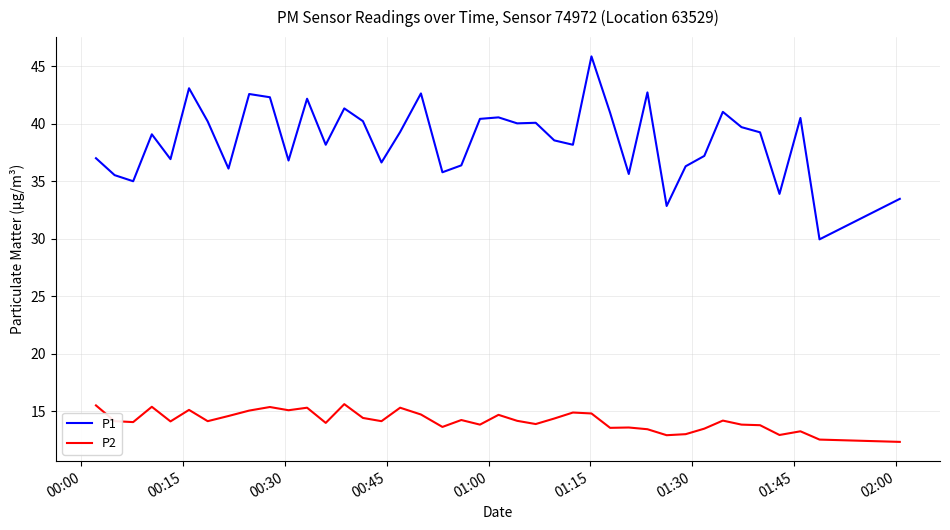

True or false: P2 and P1 intersect in this chart.

False